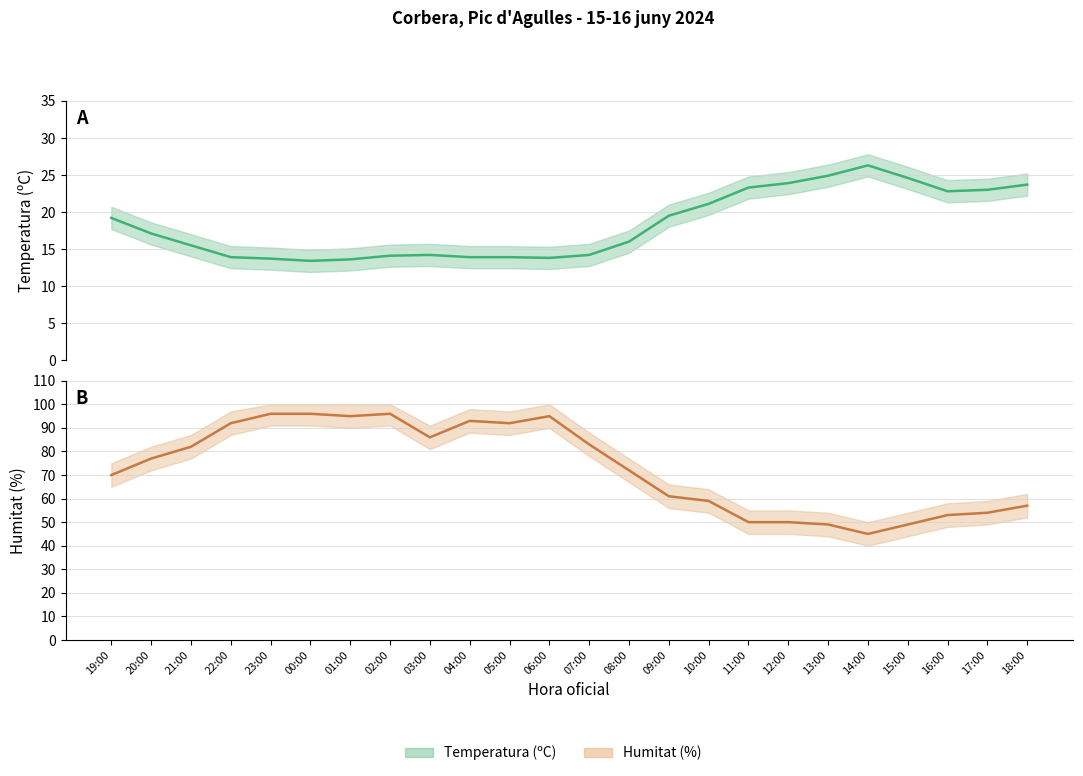

What is the difference between the second highest and minimum values in the Humitat (%) series?

51.0